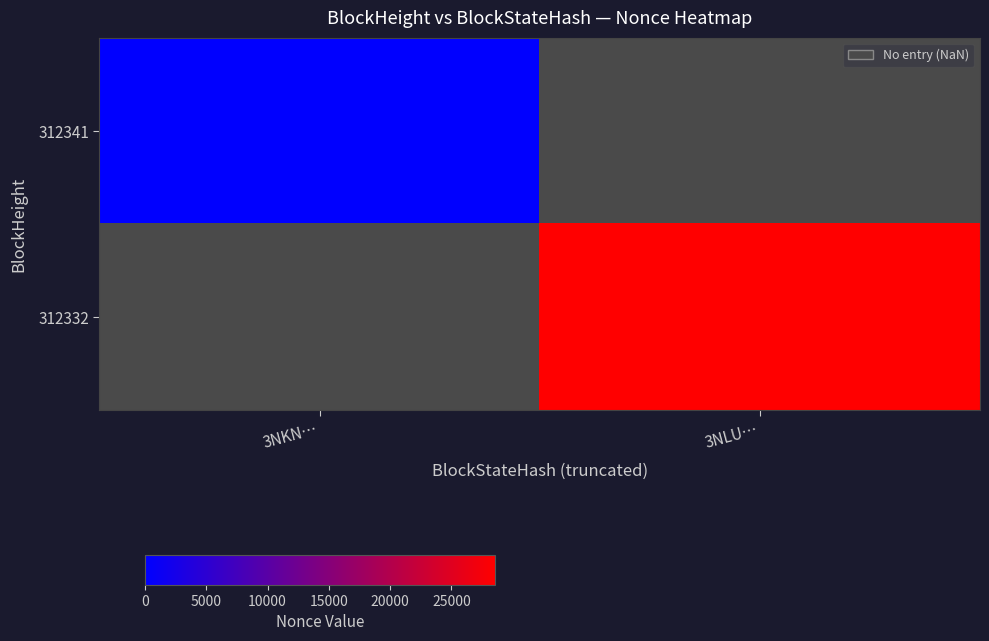

List the labels in order of 312332 value, smallest first.

3NKN…, 3NLU…